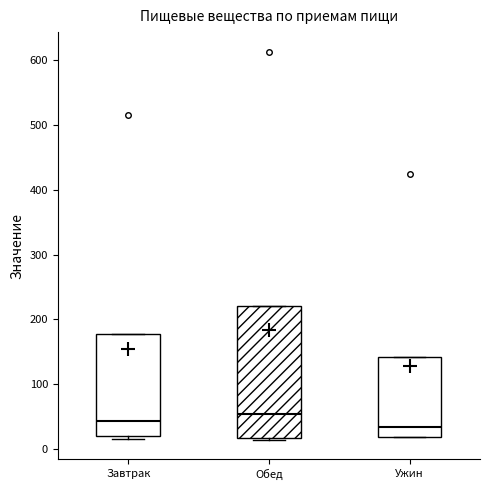

Which box's median line is the highest?

Обед